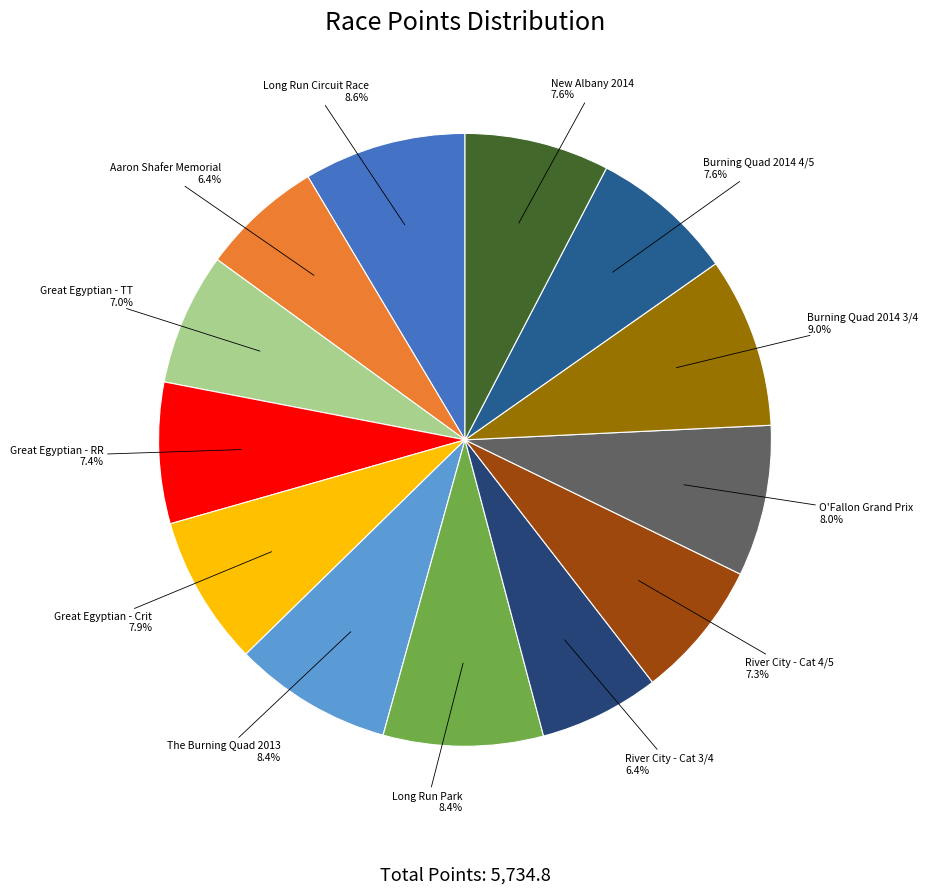

Which category has the smallest portion of the pie?

River City - Cat 3/4